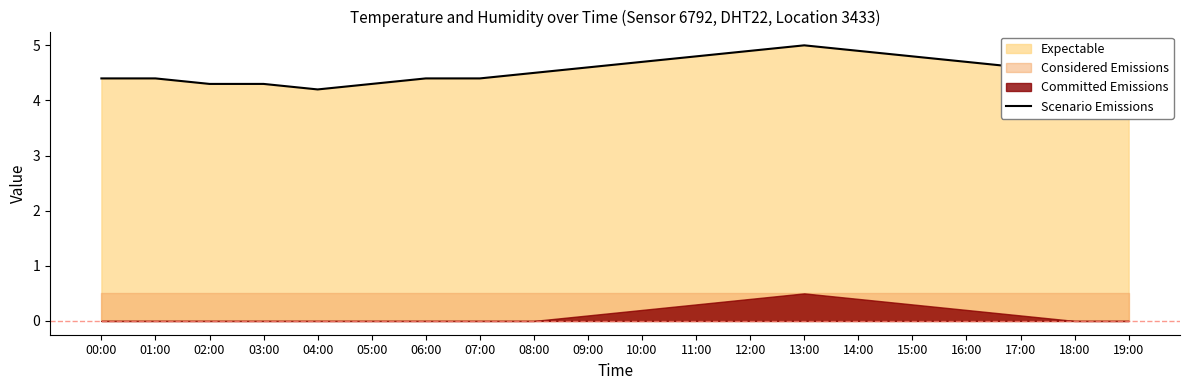

What is the sum of the values at 17:00 and 15:00?

9.4